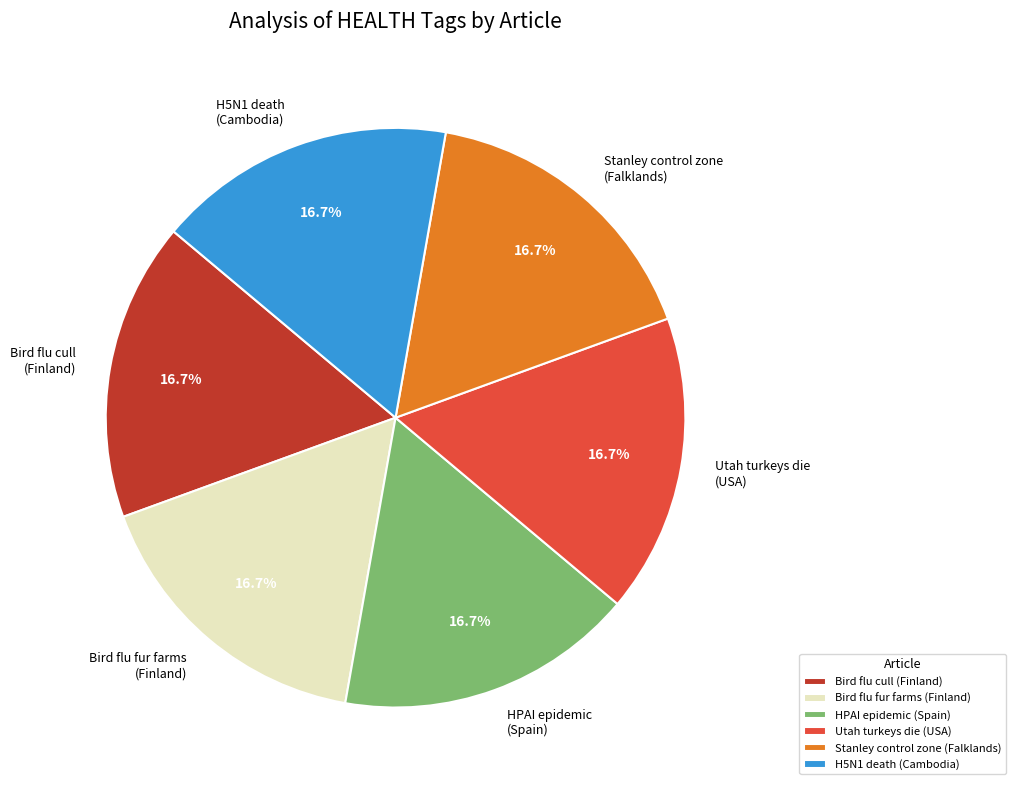

Does Stanley control zone (Falklands) account for over 50% of the chart?

No